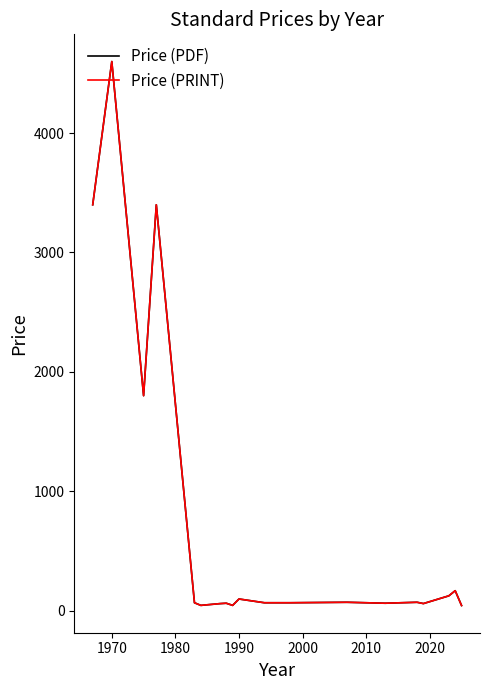

What is the difference between the maximum and second lowest values in the Price (PRINT) series?

4557.0